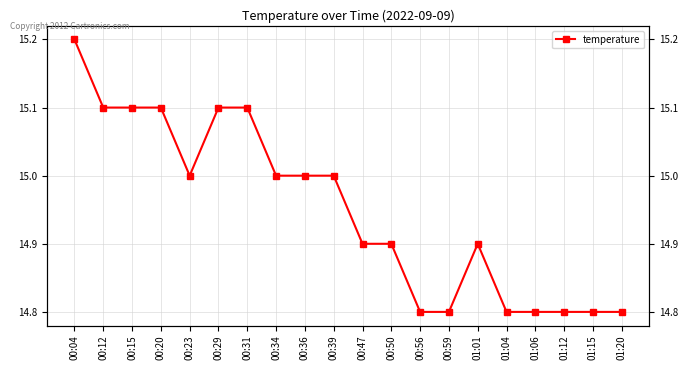

What is the difference between the maximum and second lowest values?

0.4